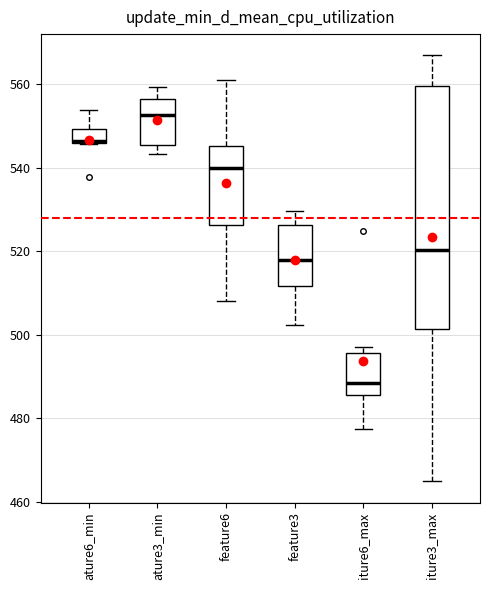

Where does the lower whisker of the box for iture6_max end on the y-axis? The values are not printed on the chart, so give them approximately, as read against the axis.

478